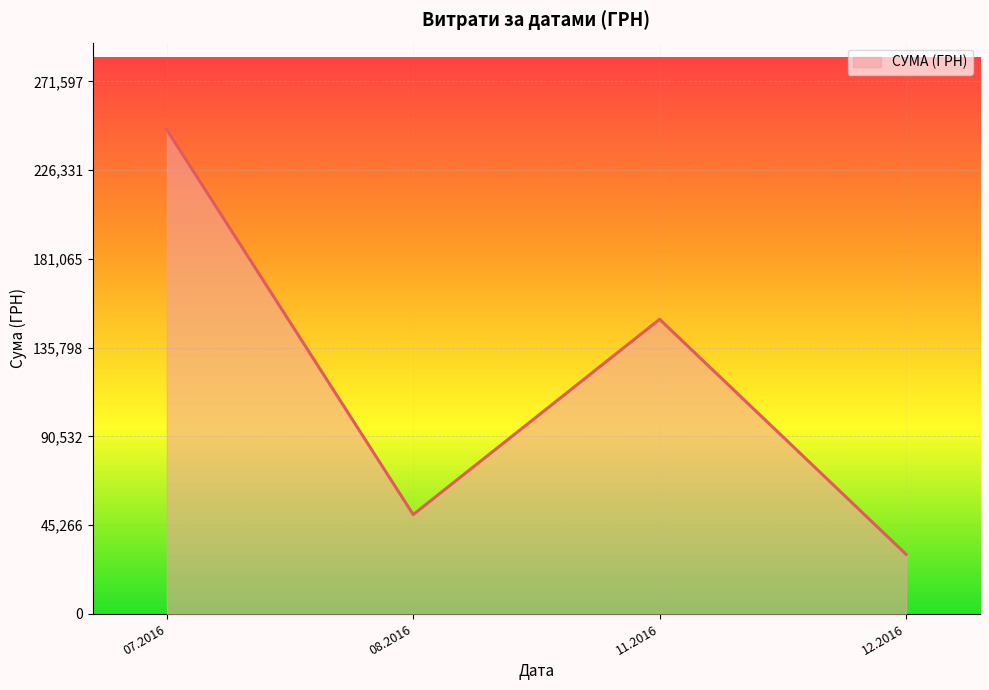

What is the greatest value displayed?

246906.1